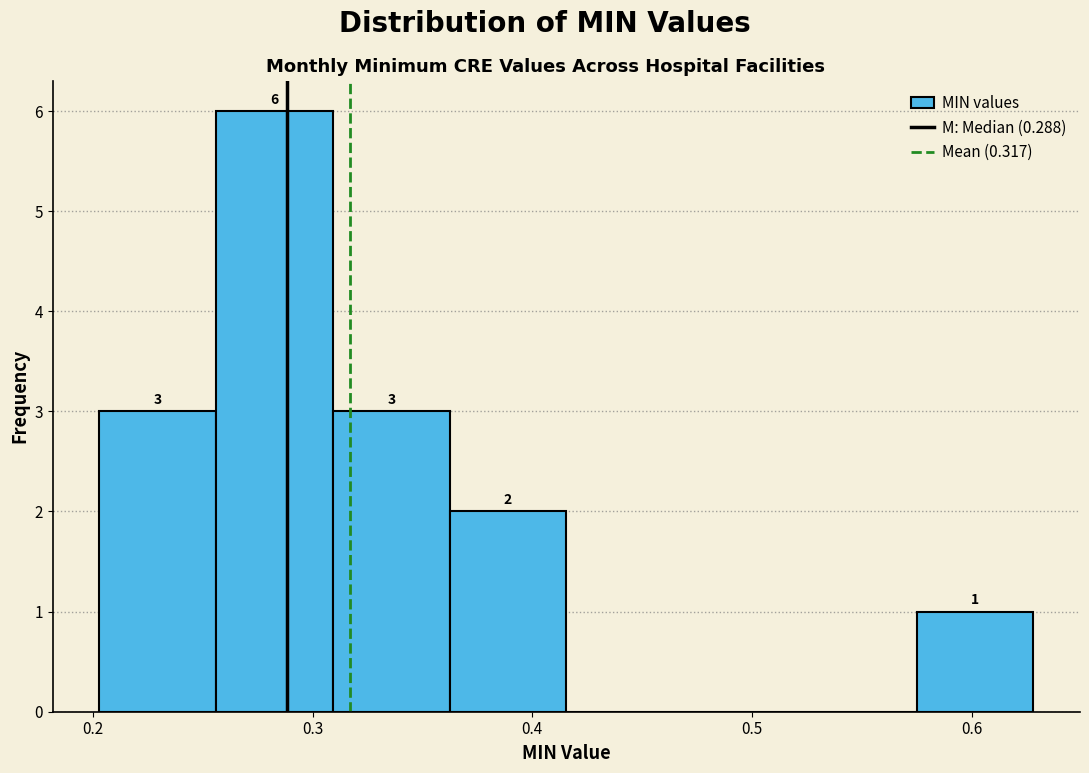

Which range on the x-axis has the tallest bar?

0.26 to 0.31